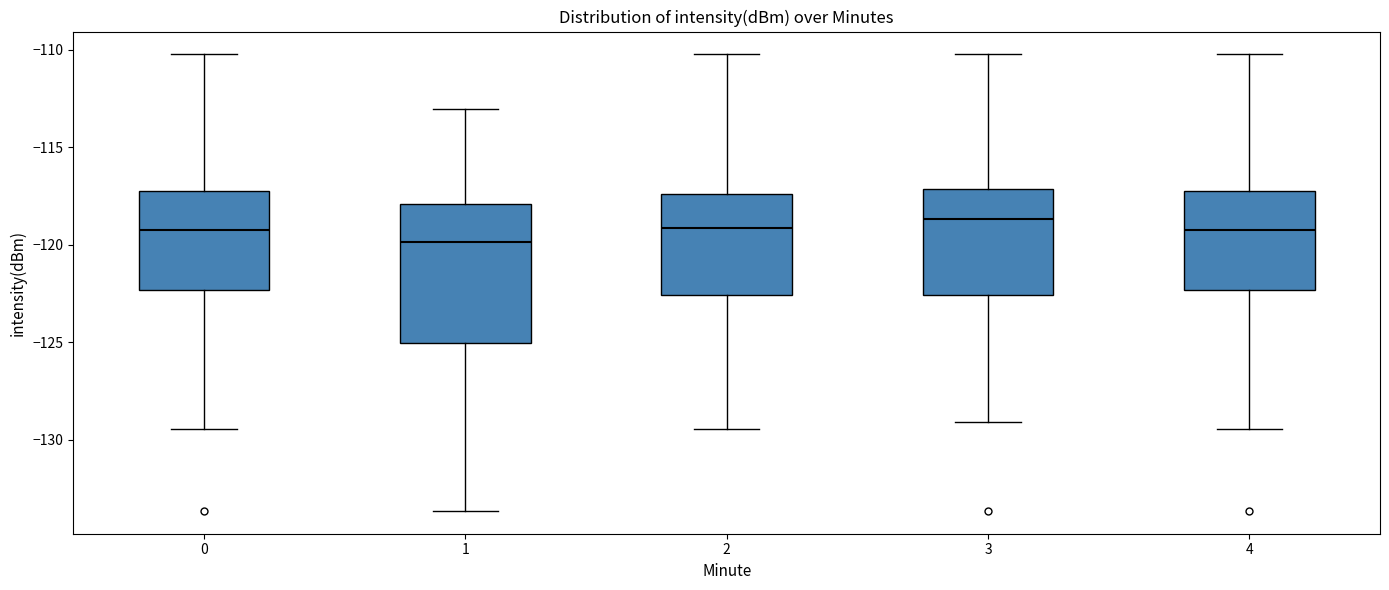

Where is the upper edge of the box at x = 4 on the y-axis? The values are not printed on the chart, so give them approximately, as read against the axis.

-117.0